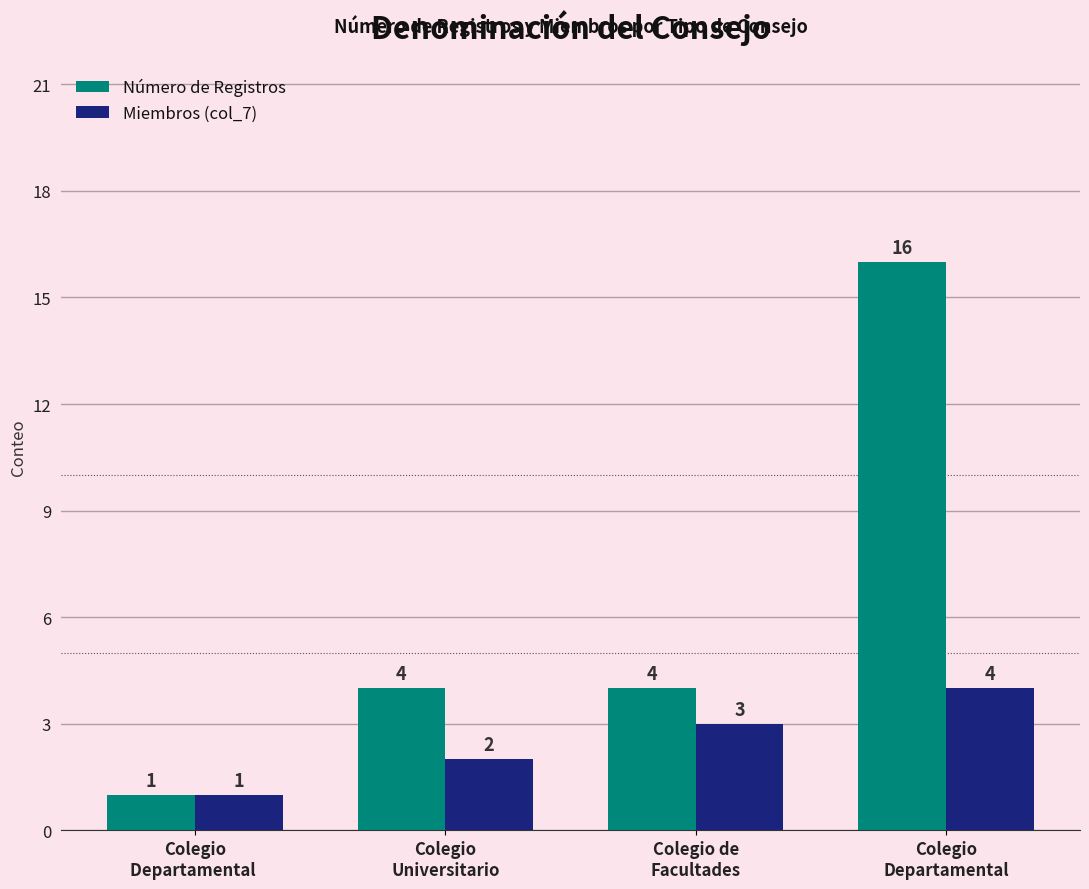

Is the value of Número de Registros at Colegio
Departamental greater than the value of Miembros (col_7) at Colegio
Universitario?

Yes